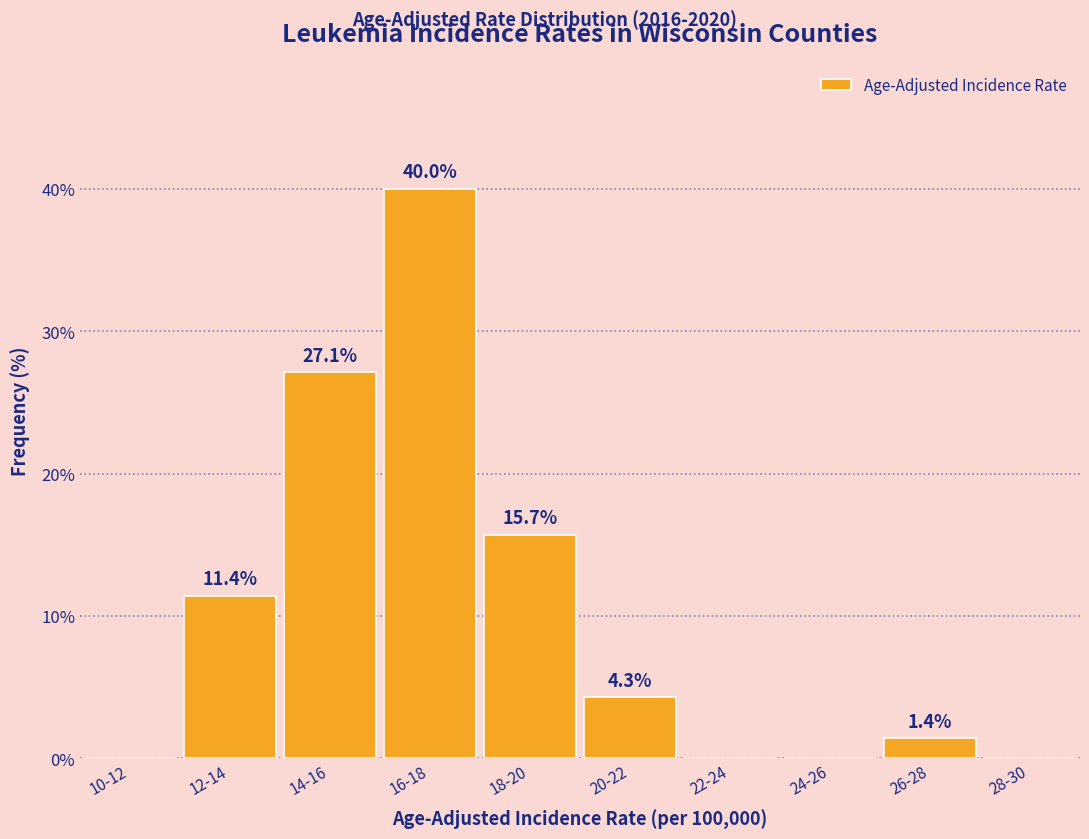

Reading left to right, transcribe all the data shown in this chart.

10-12=0.0	12-14=11.4	14-16=27.1	16-18=40.0	18-20=15.7	20-22=4.3	22-24=0.0	24-26=0.0	26-28=1.4	28-30=0.0